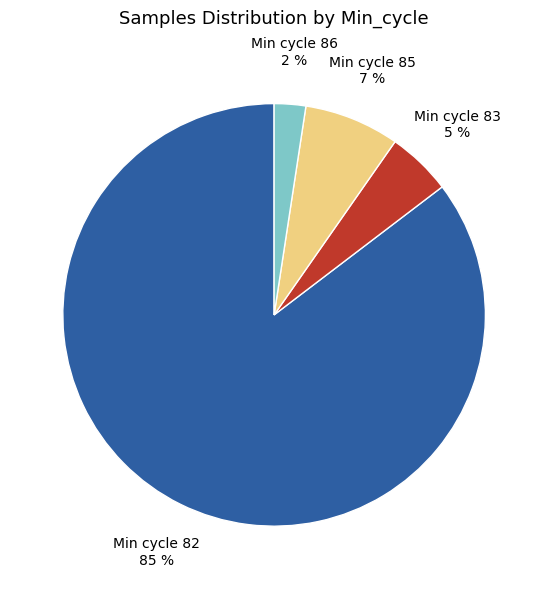

Do Min cycle 82 and Min cycle 83 together represent more than half of the pie?

Yes